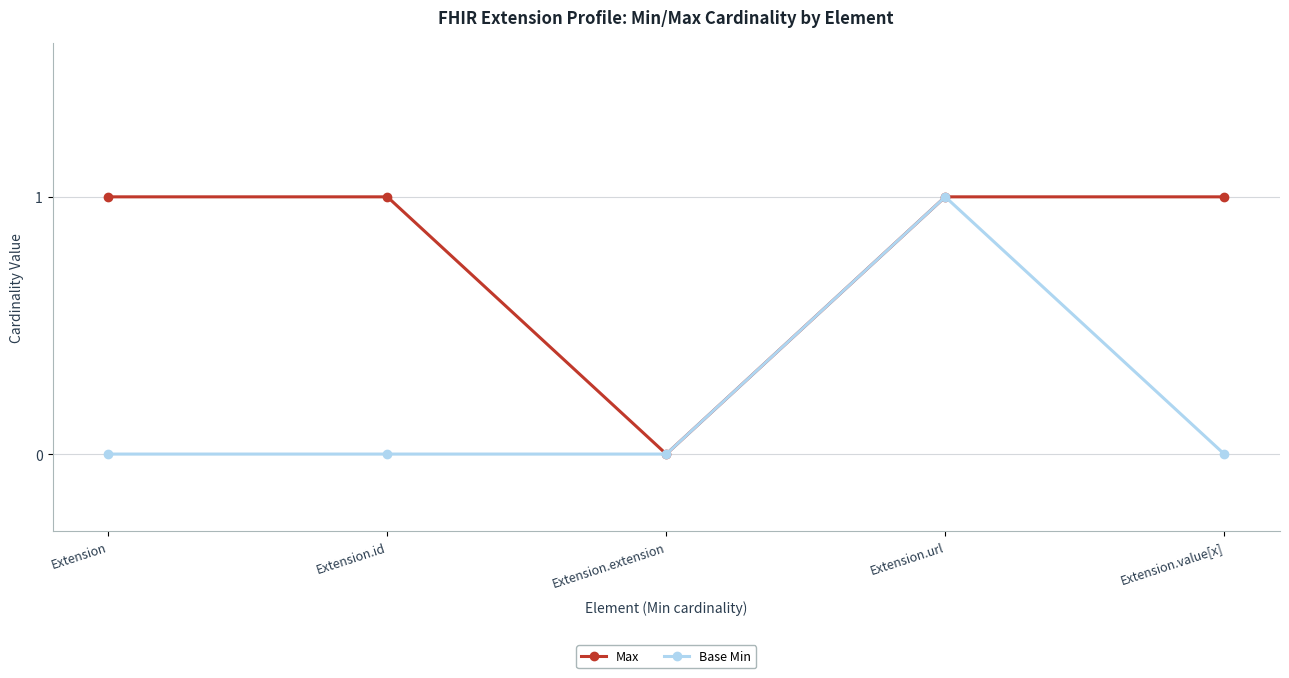

Rank the series at Extension.value[x] from highest to lowest value.

Max, Base Min